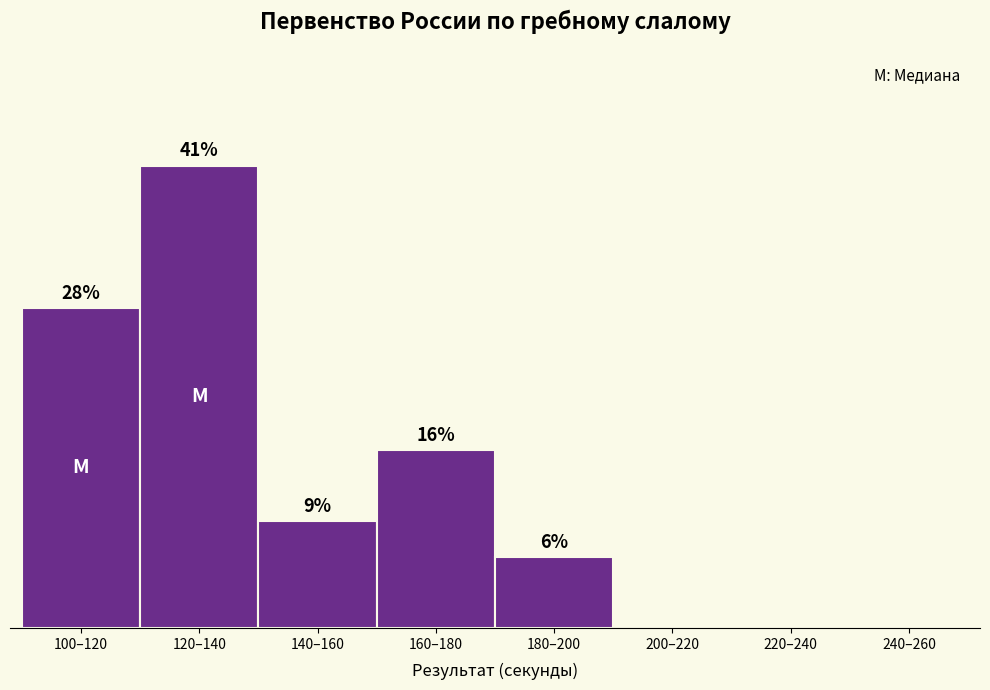

Are the bars horizontal?

No